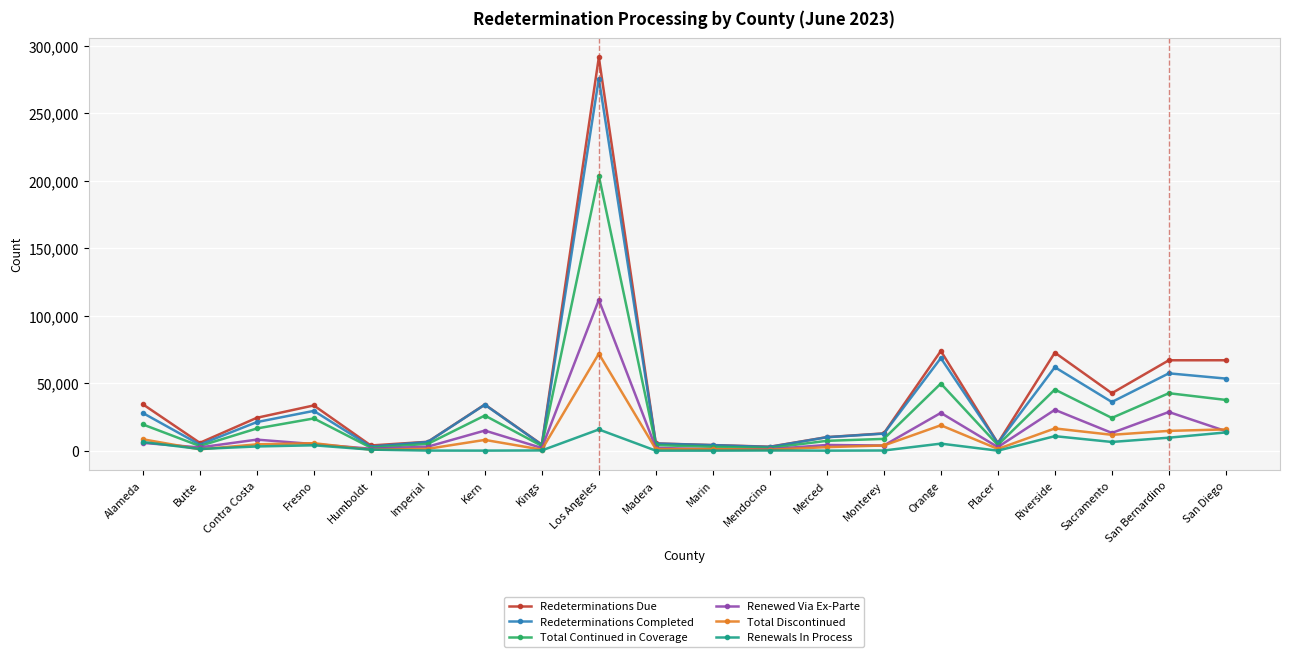

What is the difference between the maximum and minimum values in the Total Discontinued series?

71108